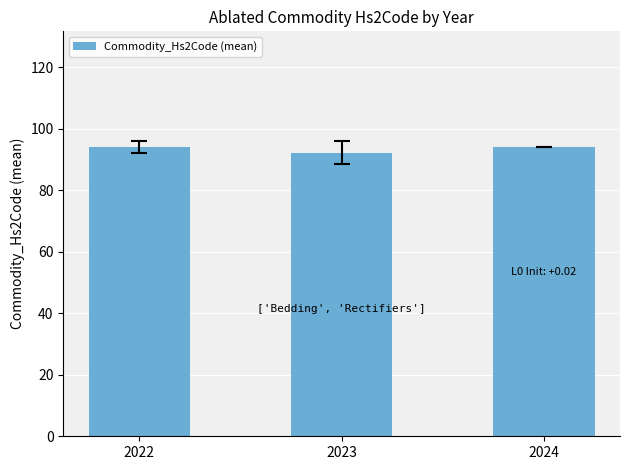

Reading left to right, list all the values displayed in this chart.

2022=94.0	2023=92.2	2024=94.0